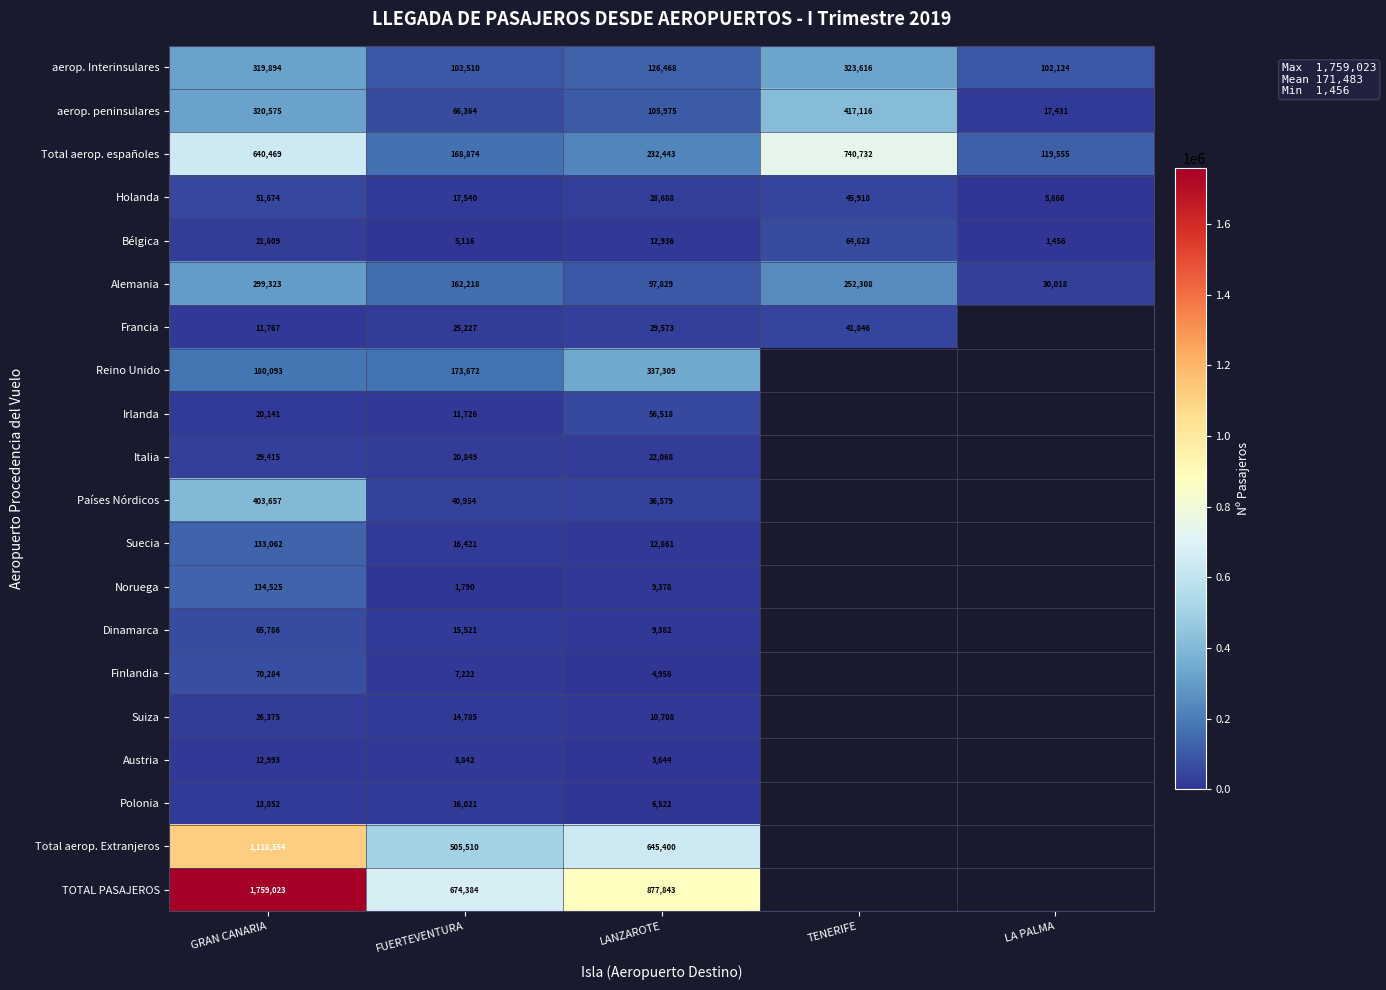

Between LANZAROTE and TENERIFE, which is larger?

TENERIFE